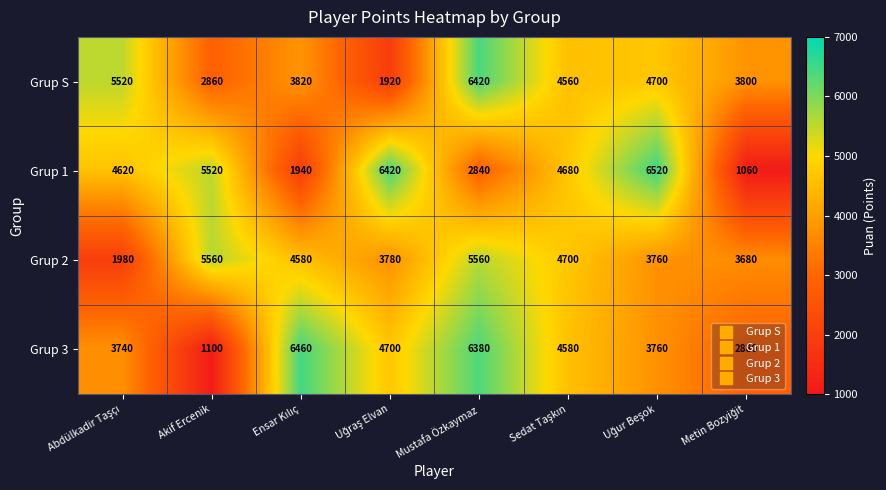

What is the maximum value for Grup S?

6420